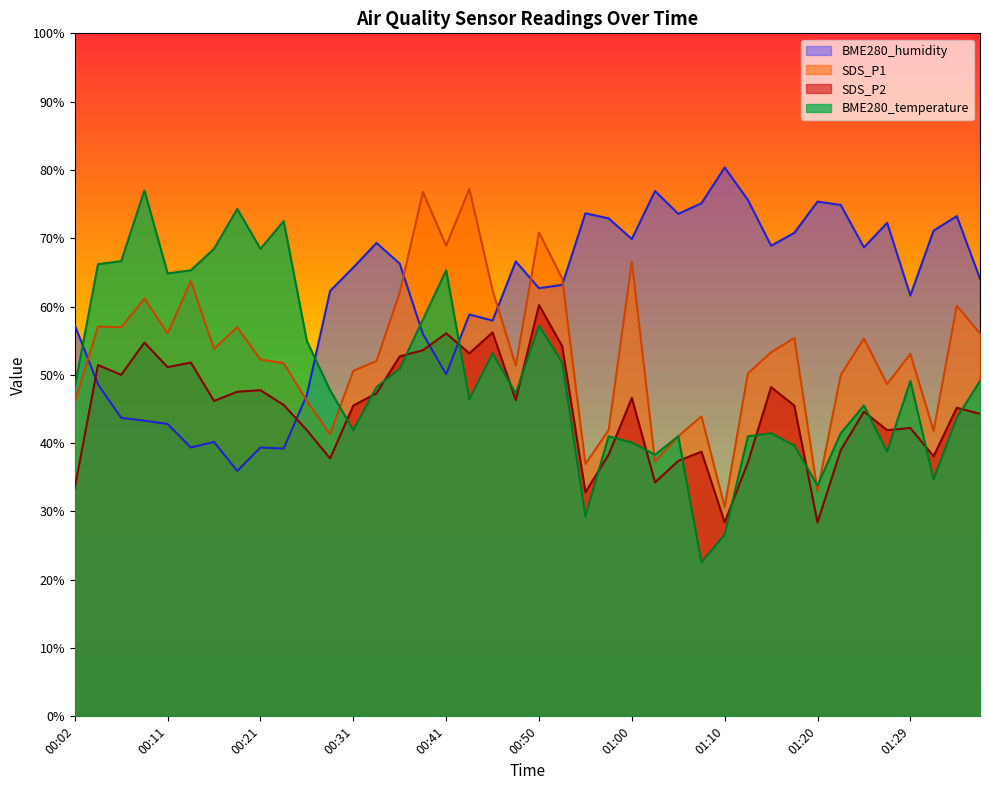

Does the chart display data point markers on the line(s)?

No